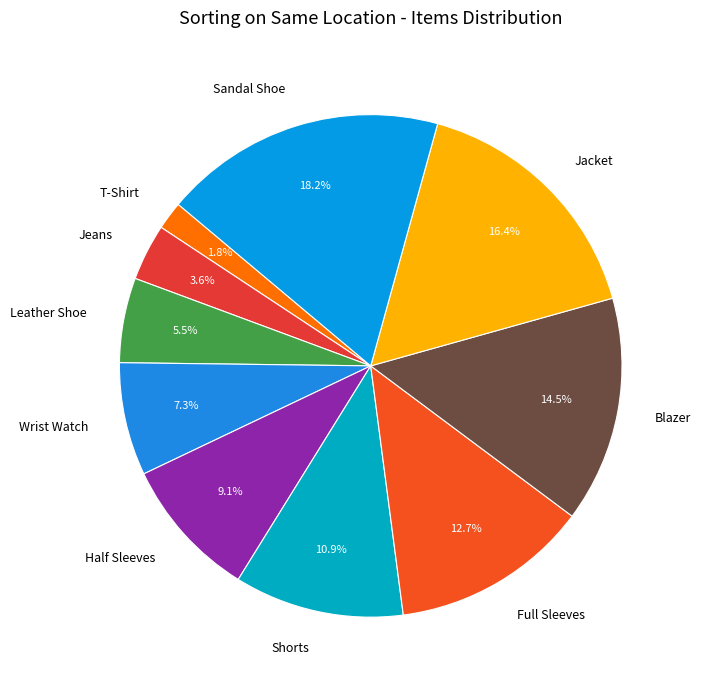

Which has a higher value, Wrist Watch or Leather Shoe?

Wrist Watch